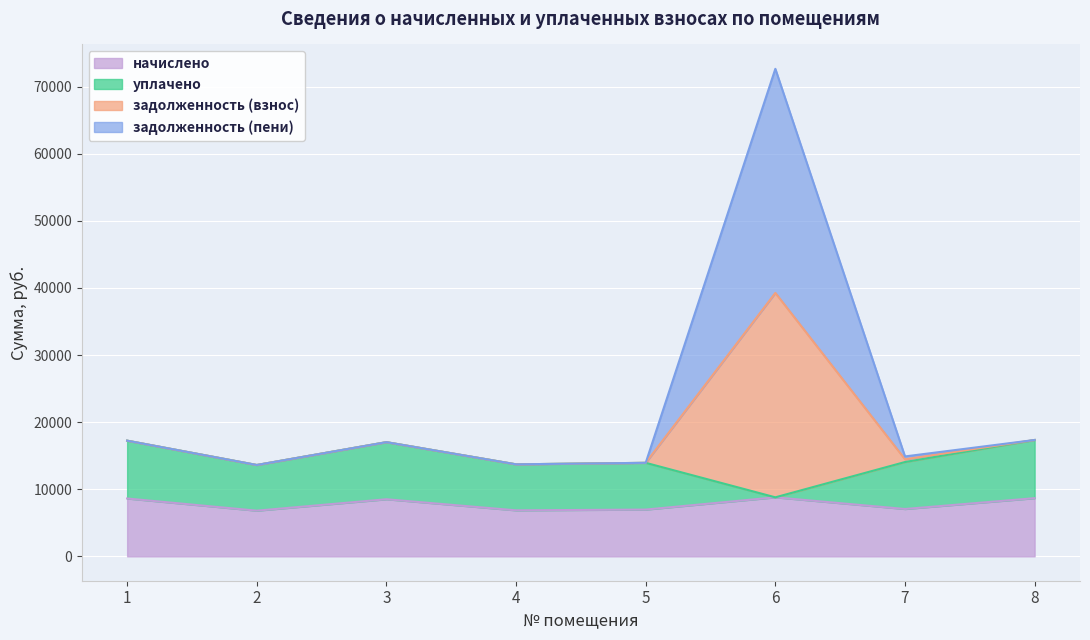

At which category is the sum across all series the highest?

6